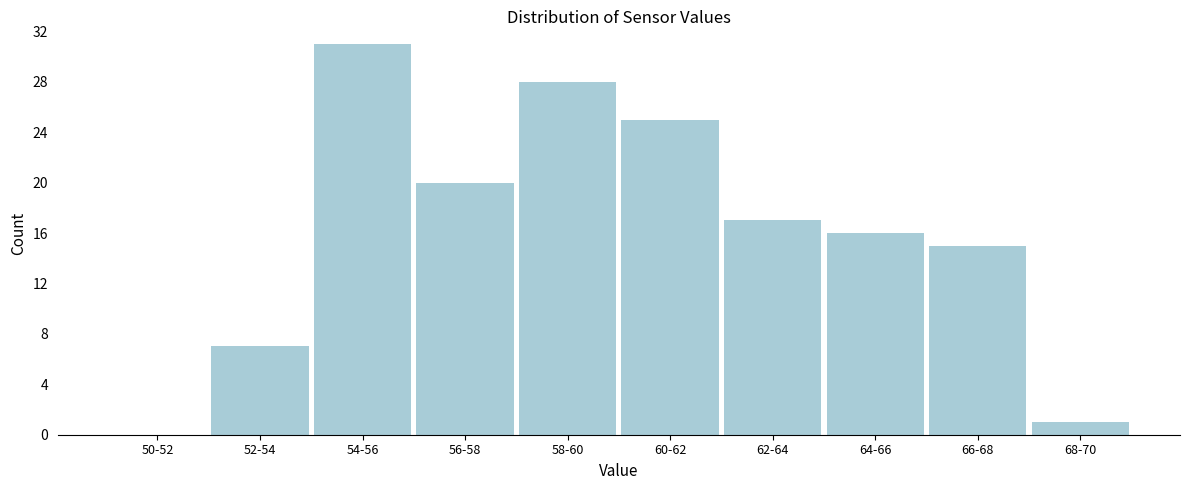

Reading left to right, what are all the values shown in this chart?

50-52=0	52-54=7	54-56=31	56-58=20	58-60=28	60-62=25	62-64=17	64-66=16	66-68=15	68-70=1